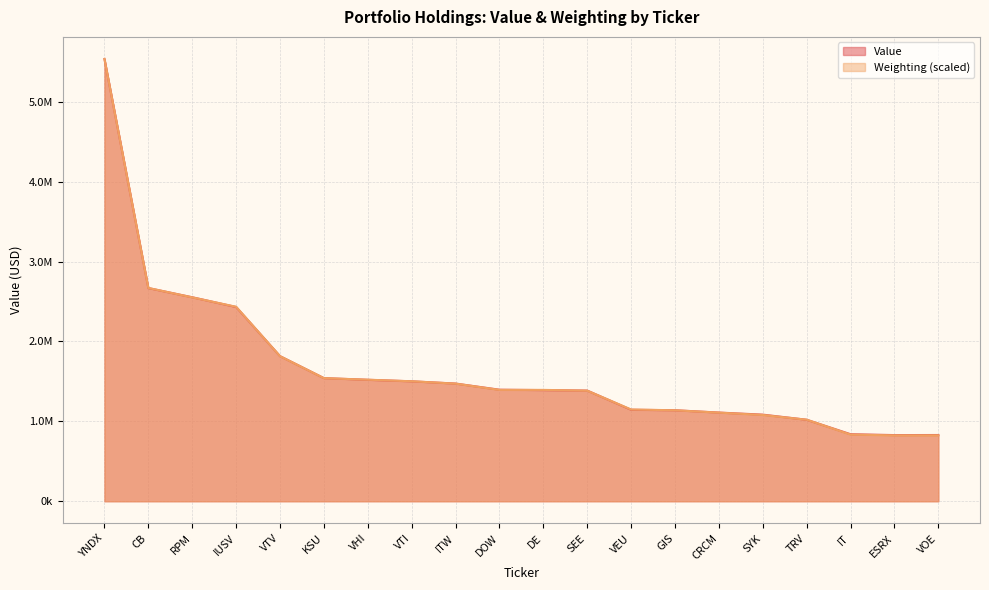

True or false: Weighting has more than 0 points higher than both neighbors.

False